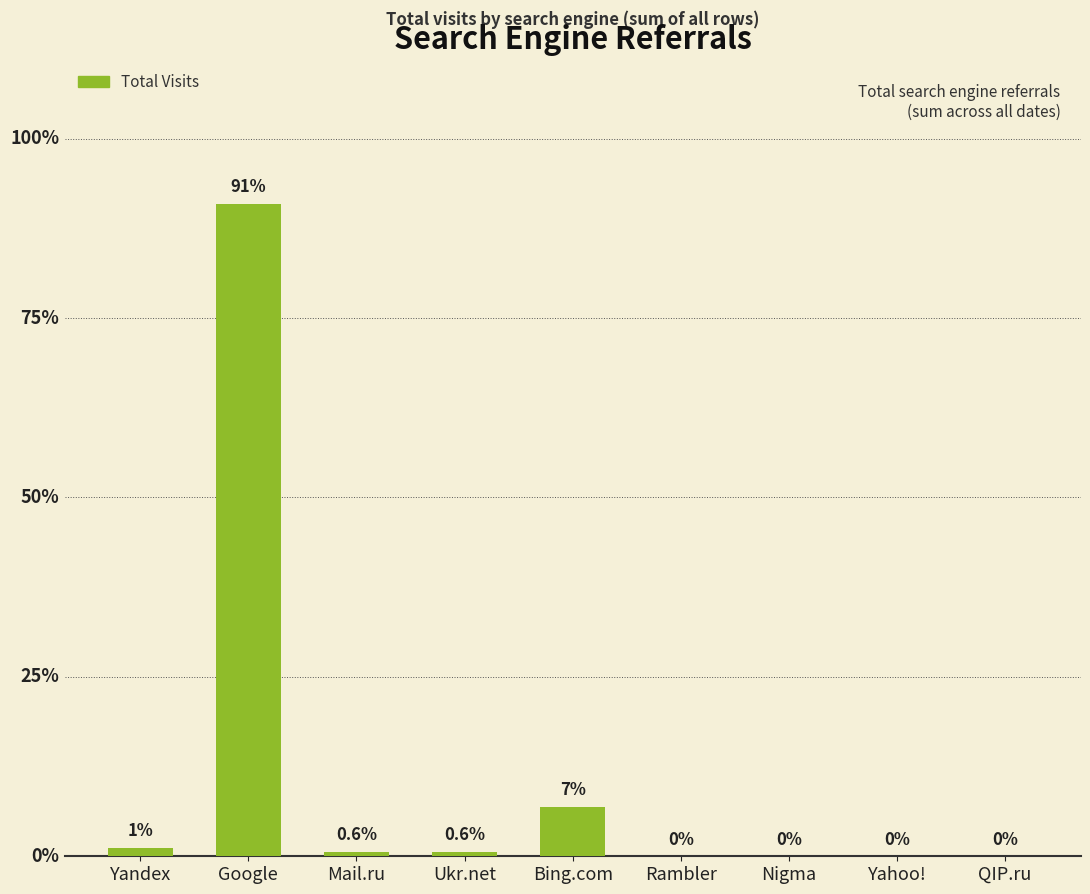

At which category does the chart reach its peak across all series?

Google